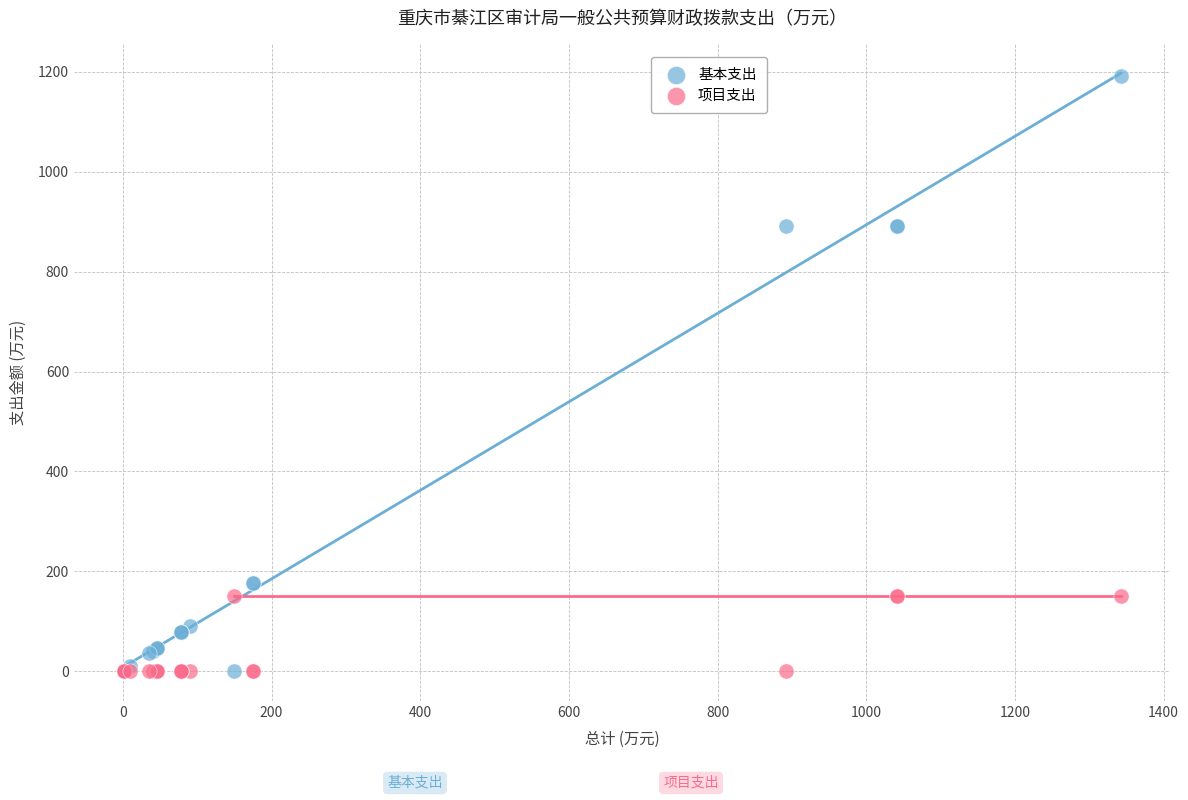

What is the X range (max minus min) for the scatter plot?

1341.1